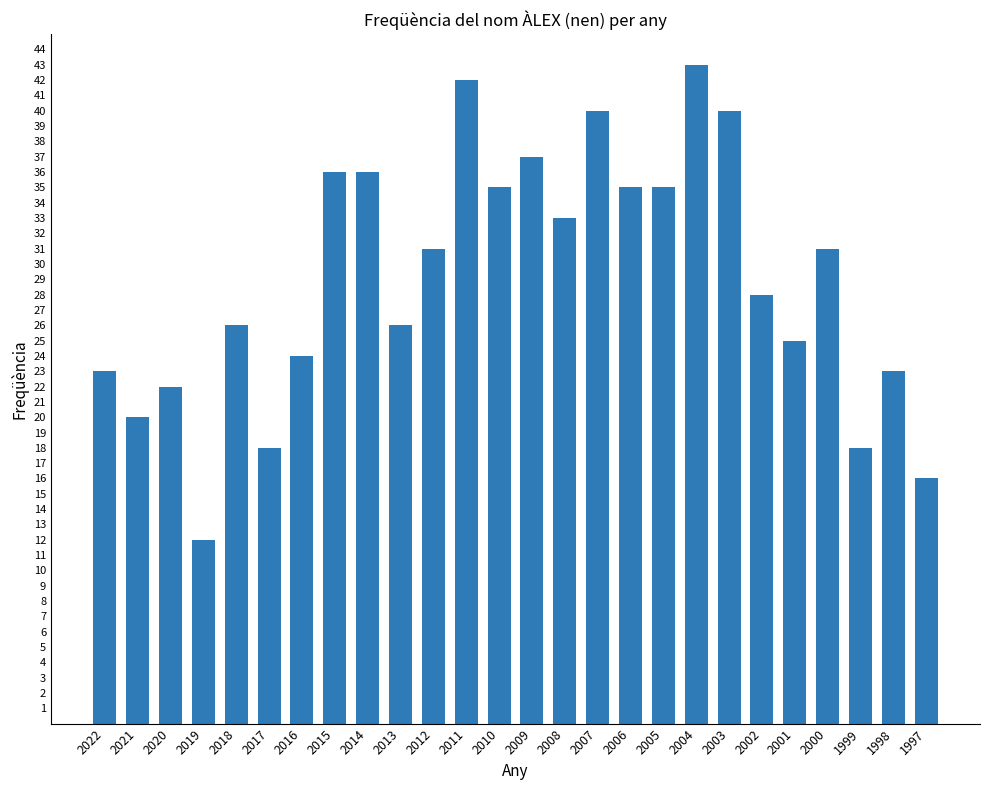

What is the average value?

29